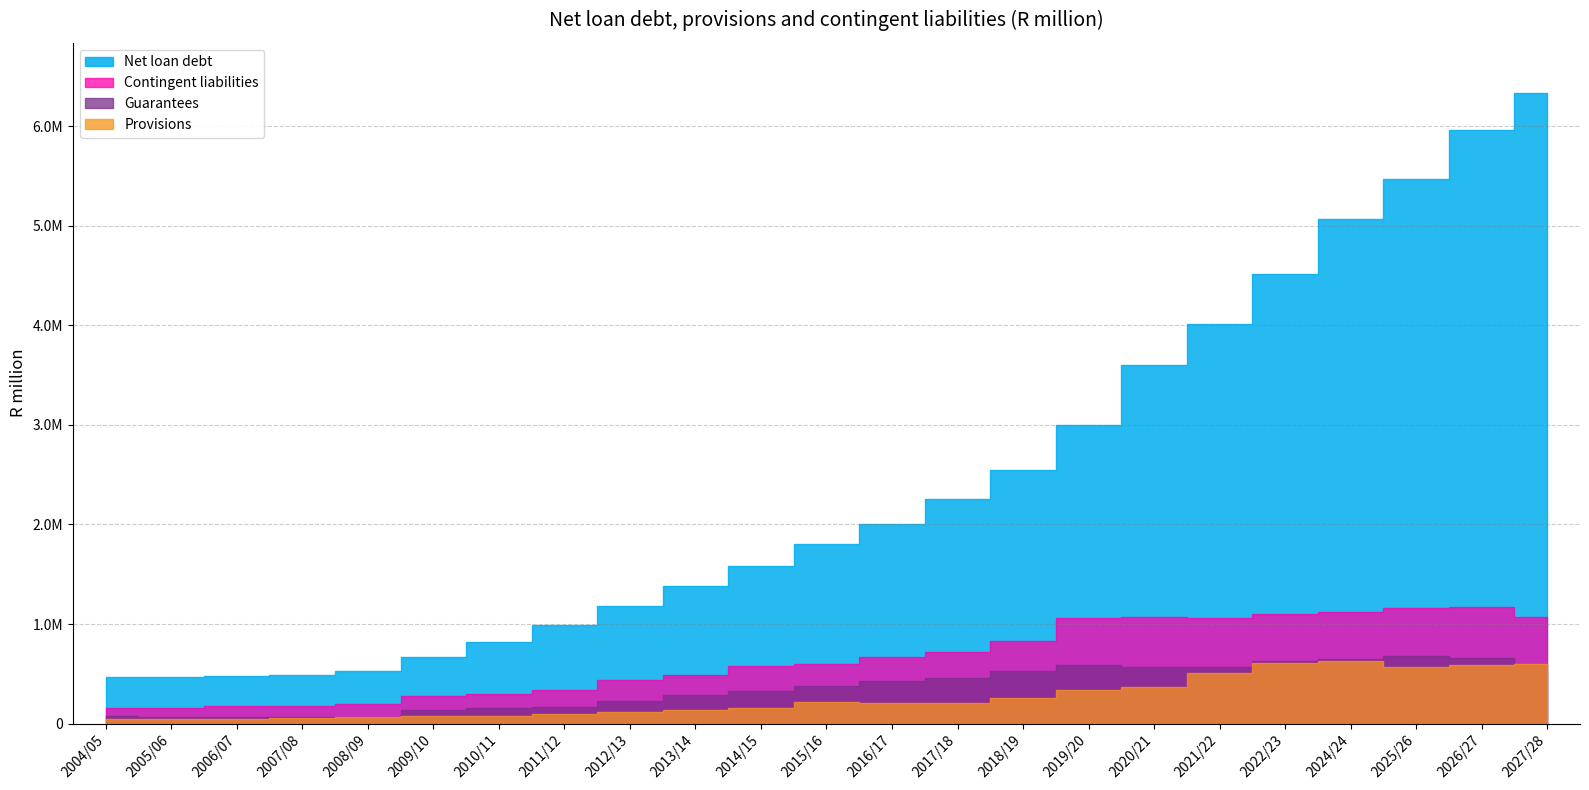

Reading left to right, transcribe all the data shown in this chart.

Net loan debt: 470626	470138	478368	483230	525626	673040	820409	989731	1181607	1379454	1584207	1804638	2008274	2260367	2545183	2997770	3601771	4011103	4516260	5063720	5468772	5965772	6330500
Provisions: 48447	46303	49071	55263	61869	81051	73693	98593	116231	134045	160383	217960	210974	211480	260682	341883	371037	508720	612645	626475	570740	585967	596280
Contingent liabilities: 155940	159997	172718	177160	195386	279137	301789	342484	433047	490503	575317	601380	664197	723400	828703	1056174	1067418	1058249	1104340	1117301	1160168	1169574	1074747
Guarantees: 74072	67880	67783	64485	63038	139395	160043	164338	224768	288041	327169	380136	426234	459107	525568	583808	569452	568928	627059	647574	675472	663115	585041